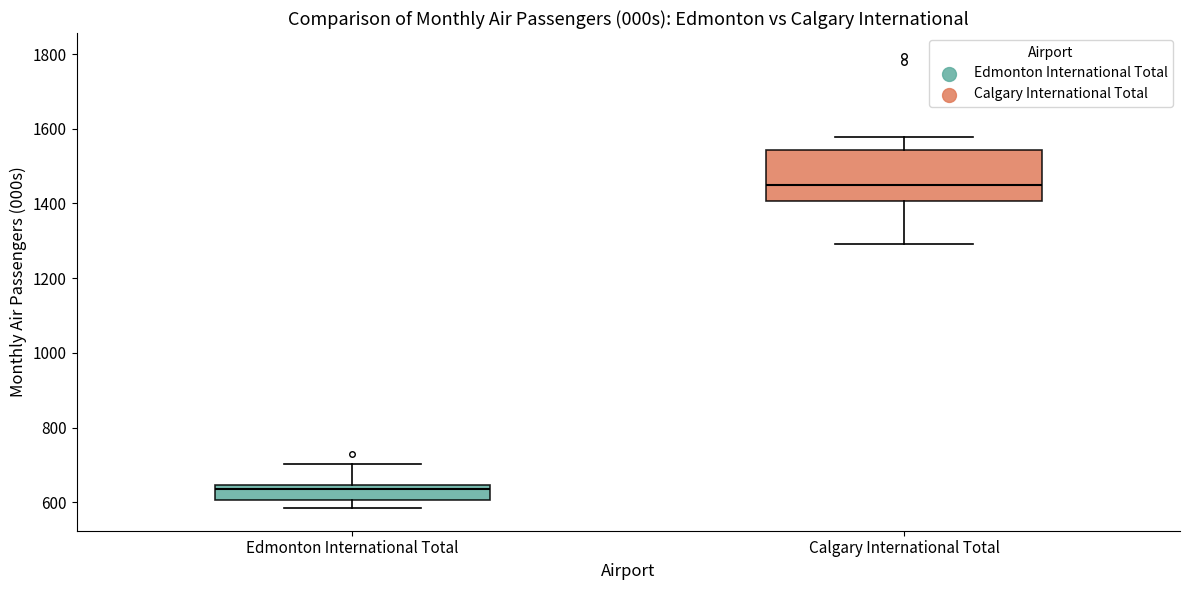

Reading left to right, transcribe this box plot: for each box, give where its median line is, the range the box spans, and where its two whiskers end, as read against the y-axis. The values are not printed on the chart, so give them approximately, as read against the axis.

Edmonton International Total: median 640 (just below the box's upper edge), box 600 to 640, whiskers 580 to 700
Calgary International Total: median 1460, box 1400 to 1540, whiskers 1300 to 1580